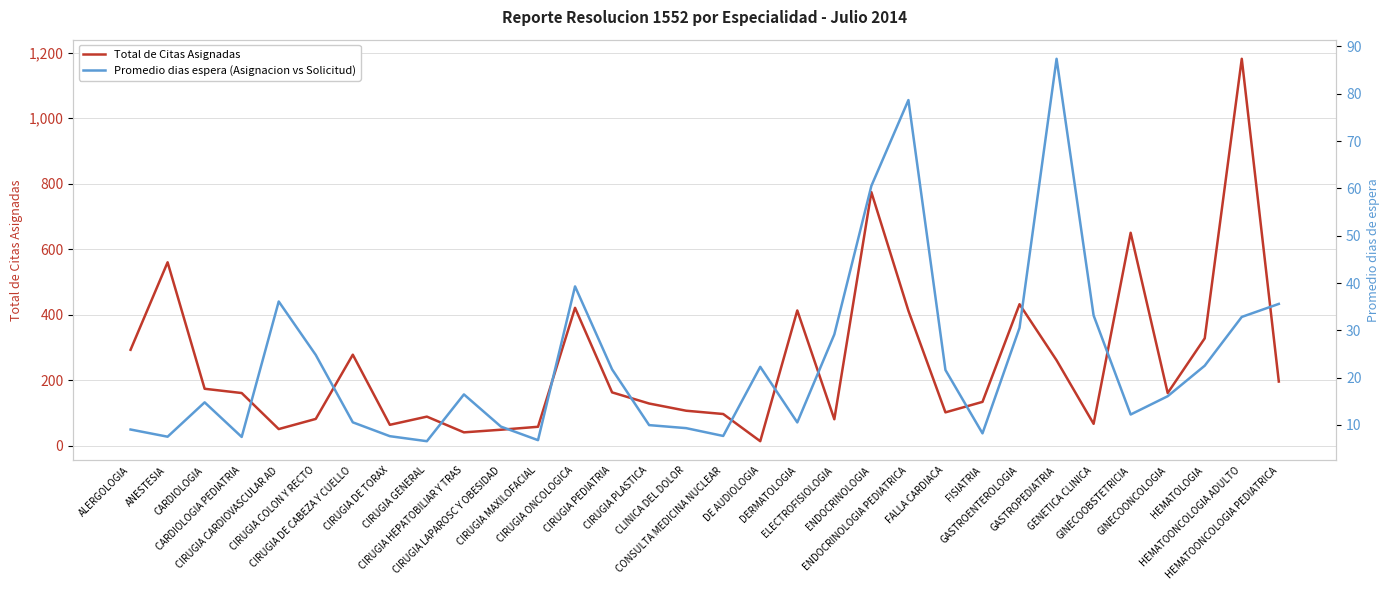

Reading right to left, what are all the values shown in this chart?

Total de Citas Asignadas: 196.0	1181.0	328.0	161.0	650.0	67.0	261.0	432.0	134.0	102.0	412.0	774.0	81.0	413.0	14.0	97.0	107.0	129.0	163.0	421.0	58.0	49.0	41.0	89.0	64.0	278.0	82.0	51.0	161.0	174.0	560.0	293.0
Promedio dias espera (Asignacion vs Solicitud): 35.6	32.8	22.5	16.1	12.2	33.1	87.4	30.5	8.2	21.6	78.7	60.5	29.1	10.5	22.3	7.7	9.3	10.0	21.8	39.3	6.8	9.7	16.5	6.6	7.6	10.6	24.8	36.1	7.5	14.8	7.5	9.0